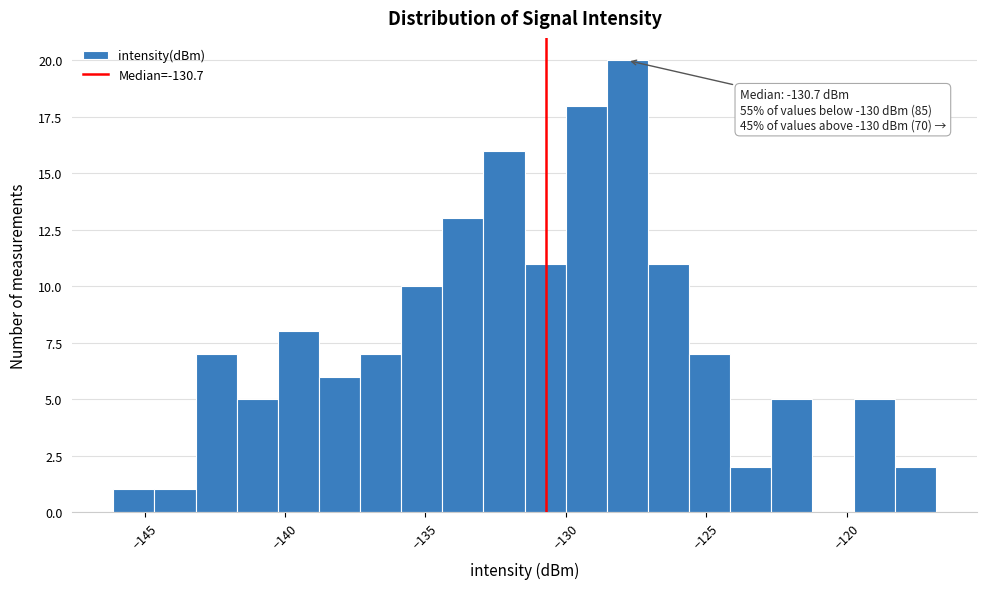

Read against the x-axis, roughly where is the centre of the tallest bar?

-128.0